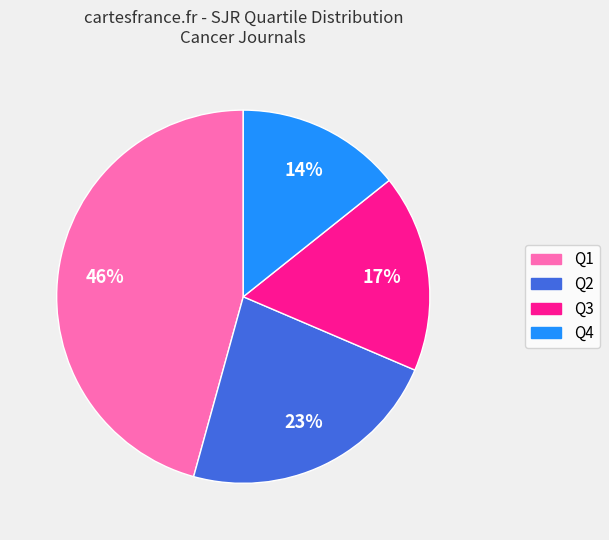

Rank the categories by value from highest to lowest.

Q1, Q2, Q3, Q4